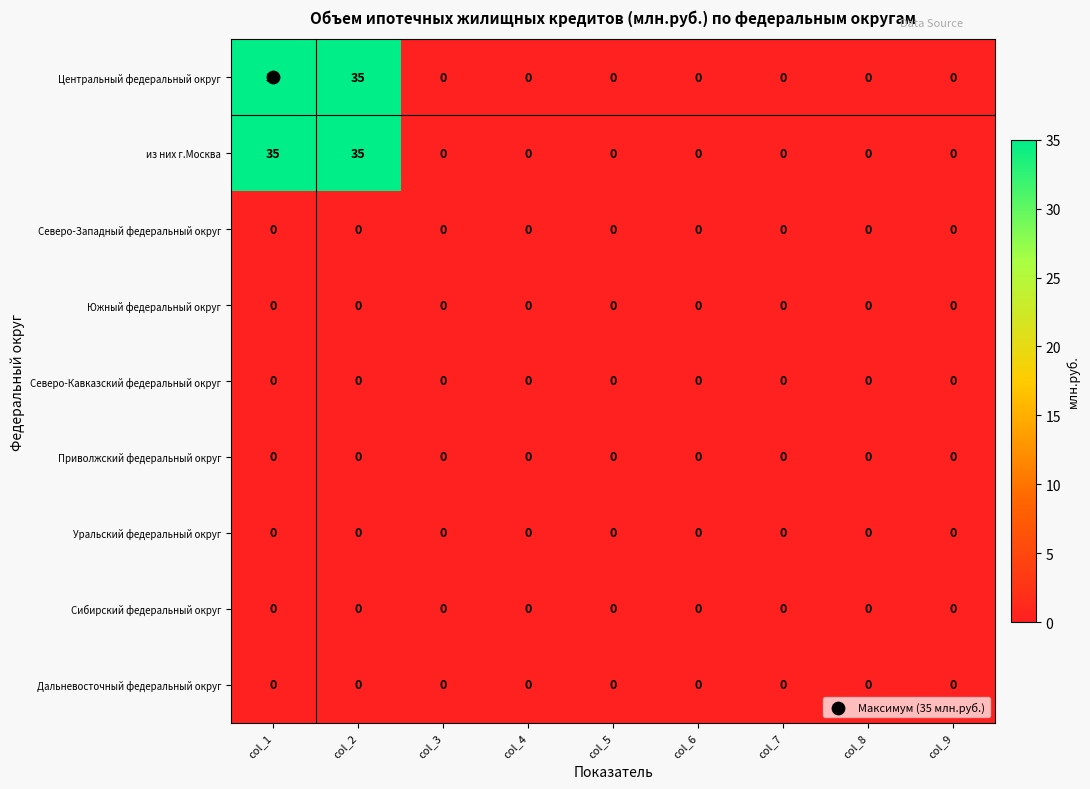

The value of Северо-Кавказский федеральный округ at col_6 is 0. True or false?

True